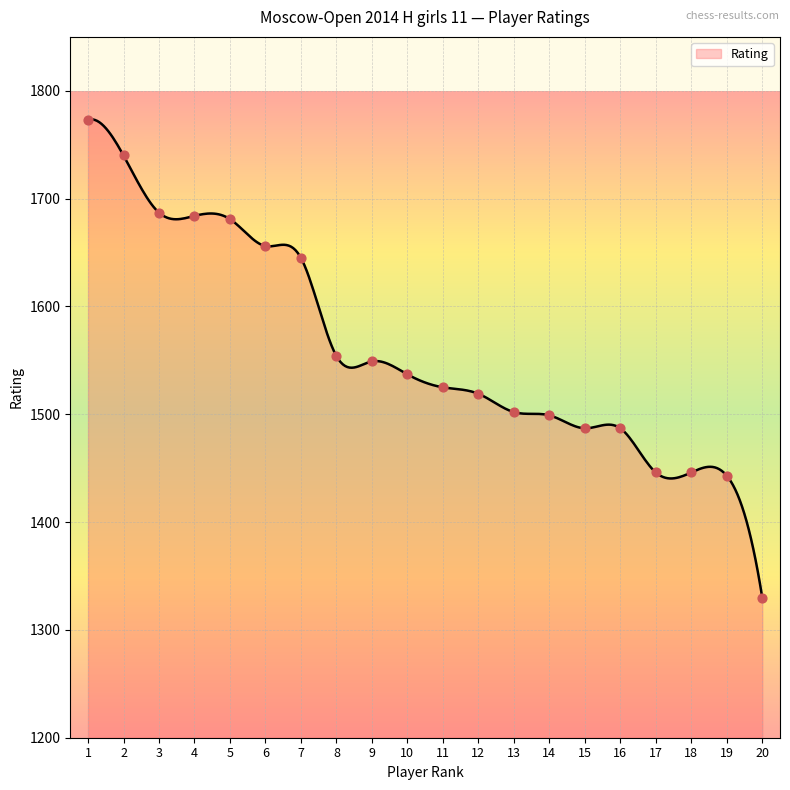

What is the ratio of the value at 17 to the value at 16?

1.0